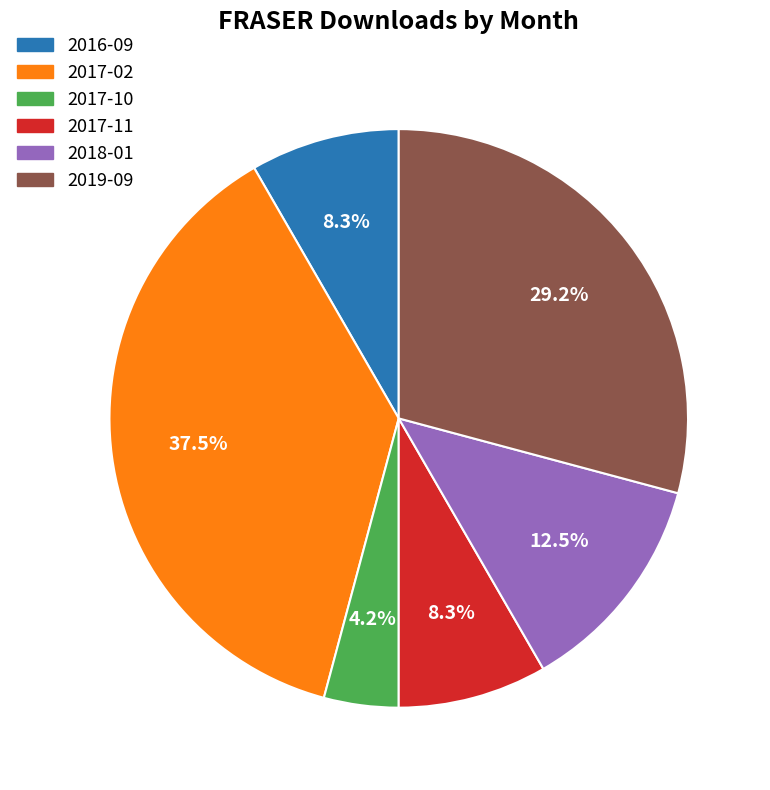

What is the ratio of the value at 2019-09 to the value at 2018-01?

2.3